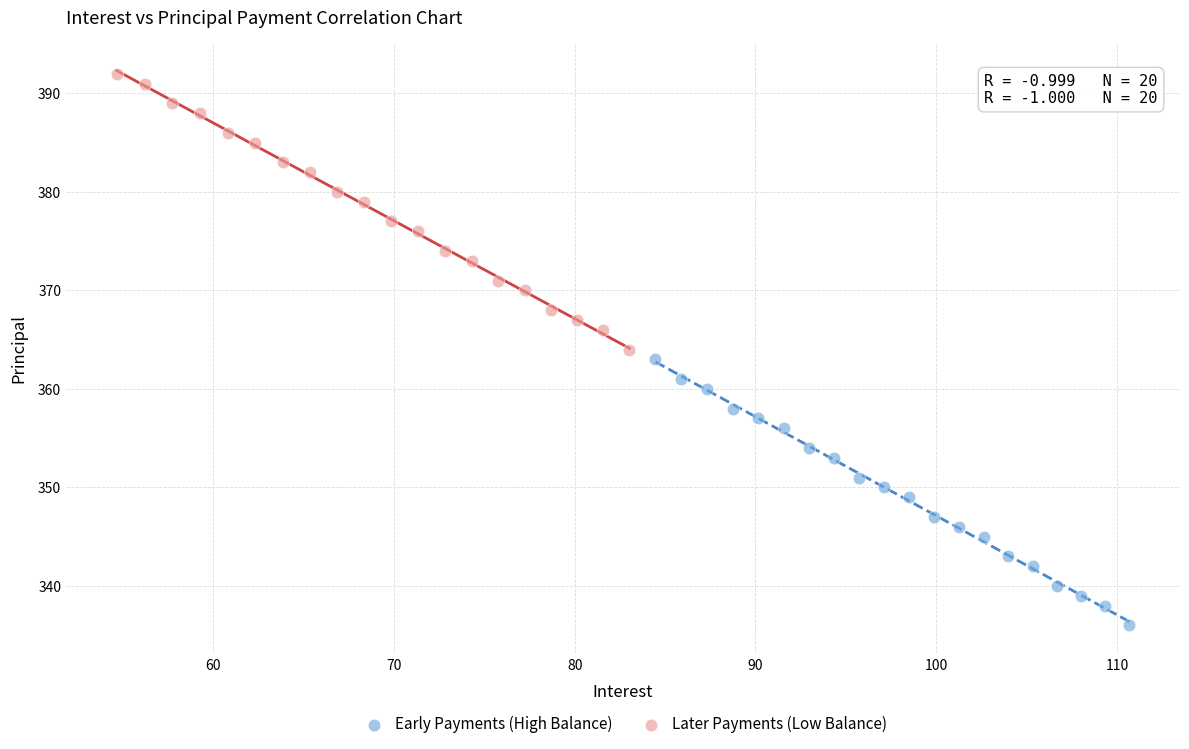

Which series has the largest Y range (max minus min)?

Later Payments (Low Balance)